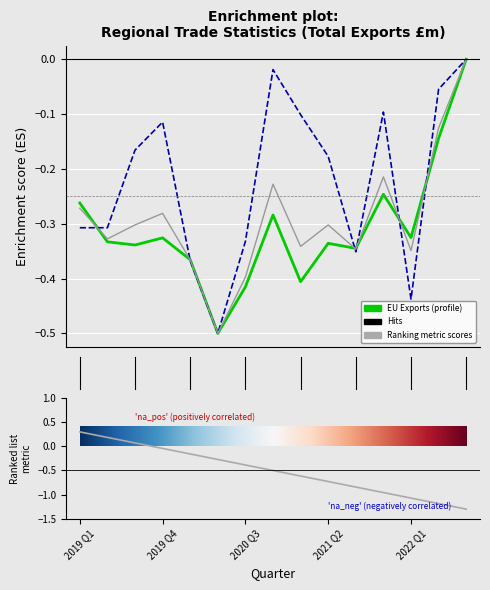

At which category is the sum across all series the highest?

2022 Q3